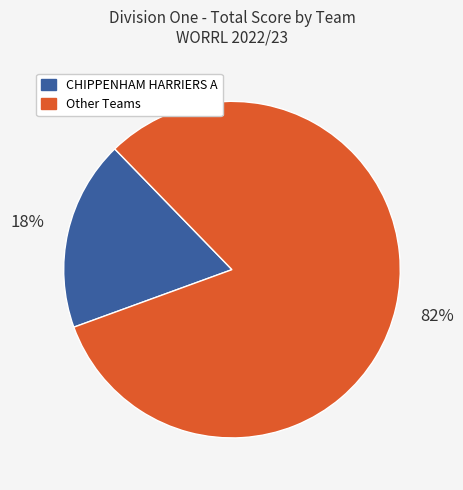

Count the number of slices in the pie.

2